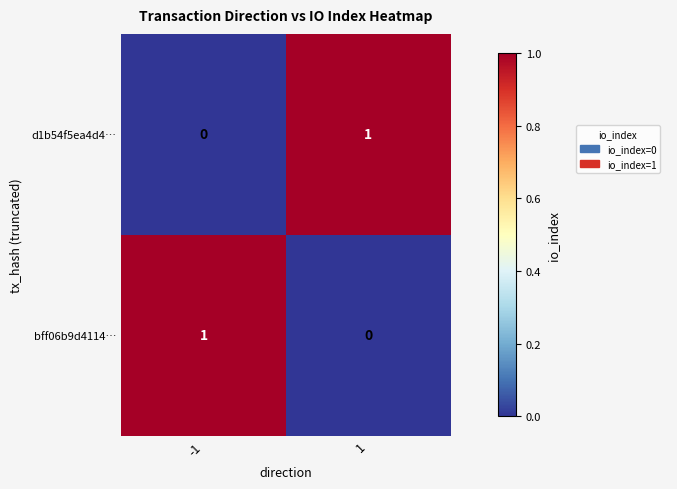

At -1, list the series in order from largest to smallest.

bff06b9d4114…, d1b54f5ea4d4…